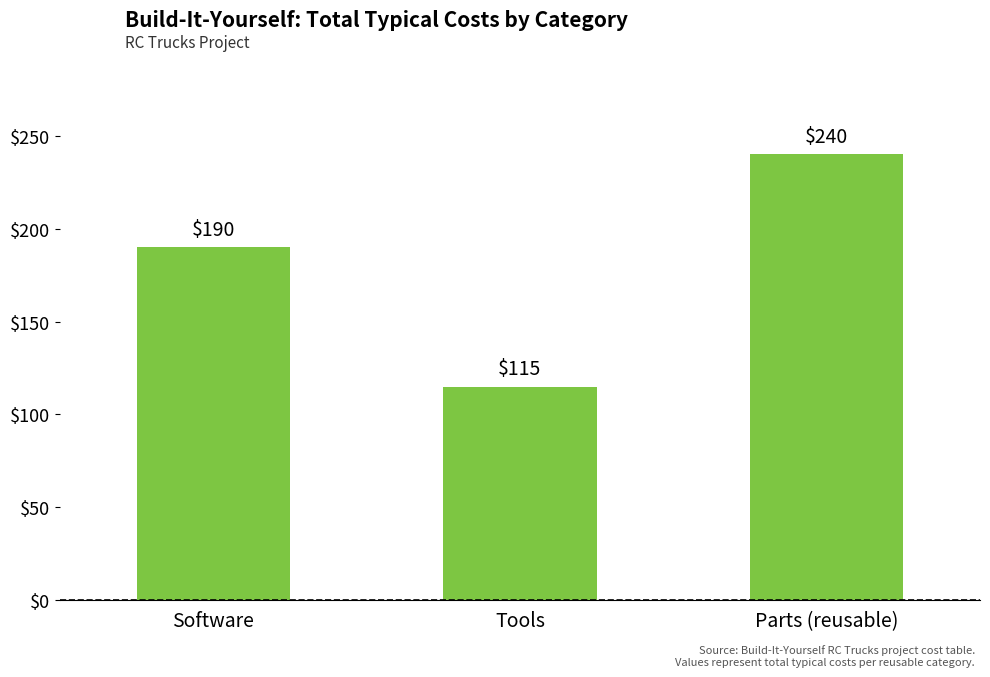

How many categories are shown in the chart?

3